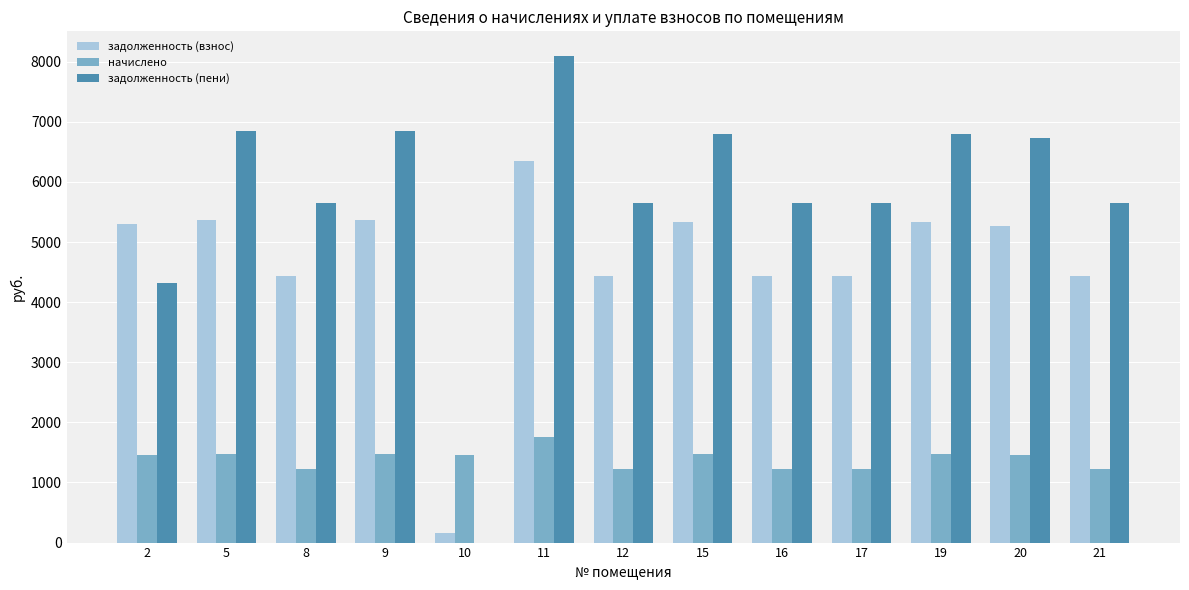

Is the value of задолженность (пени) at 12 greater than the value of задолженность (взнос) at 12?

Yes